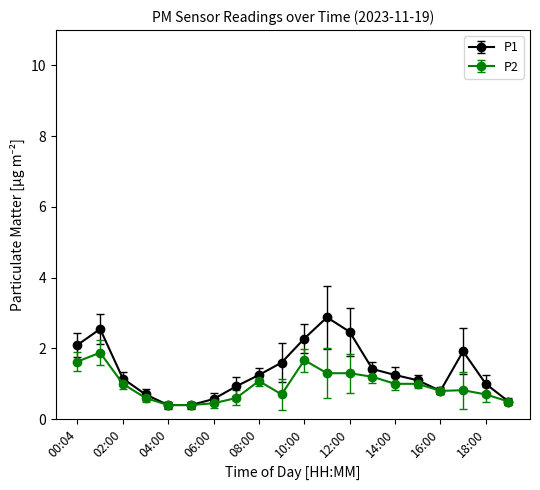

Rank the series by their maximum value, from lowest to highest.

P2, P1